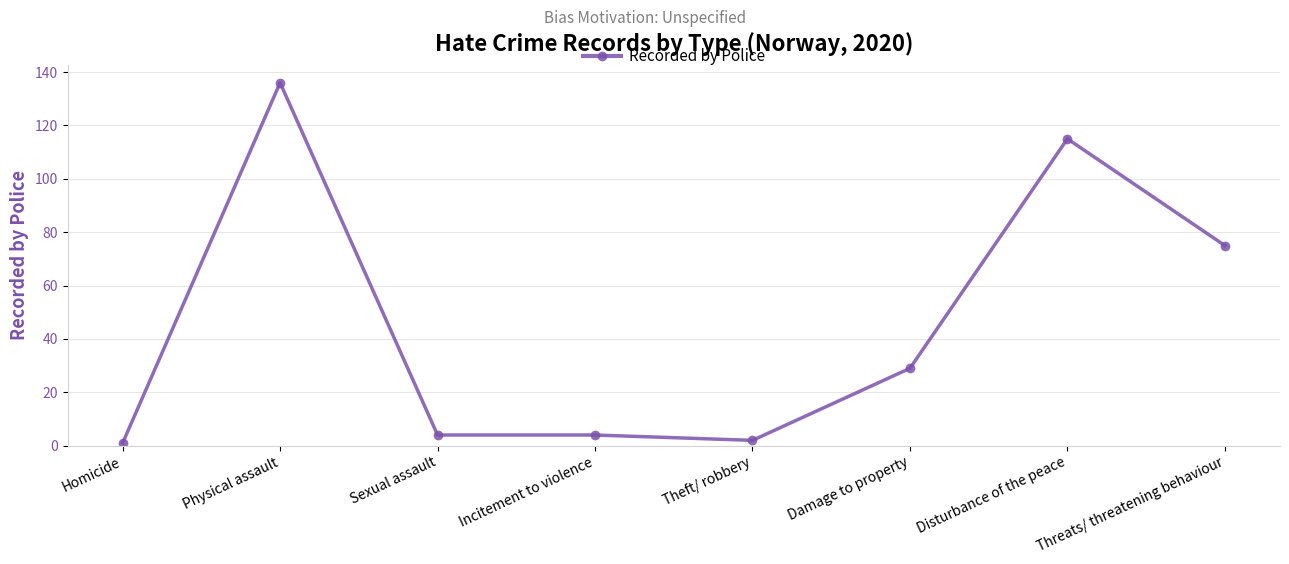

What is the smallest value displayed?

1